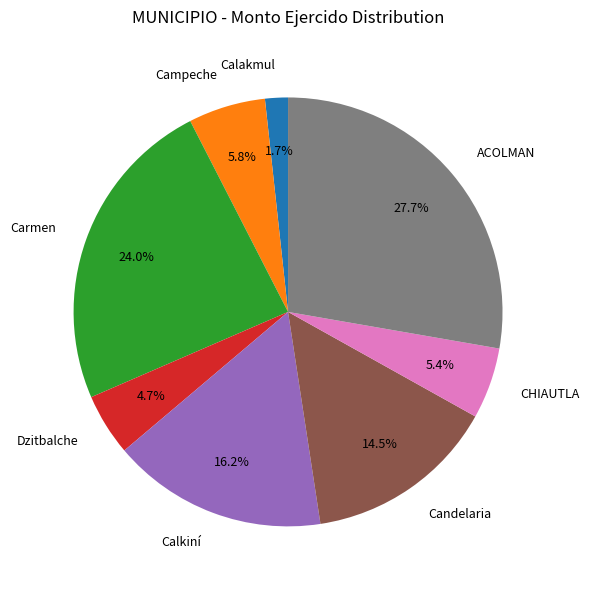

Count the number of slices in the pie.

8